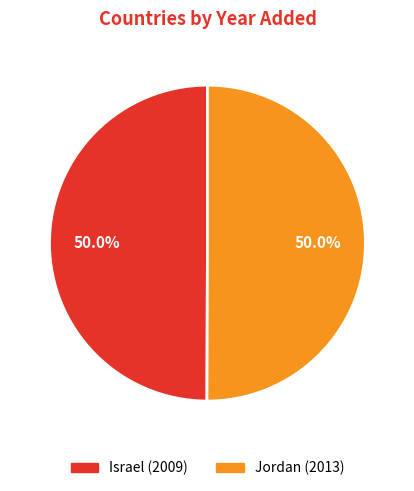

What percentage is the Israel slice, to the nearest percent?

50%